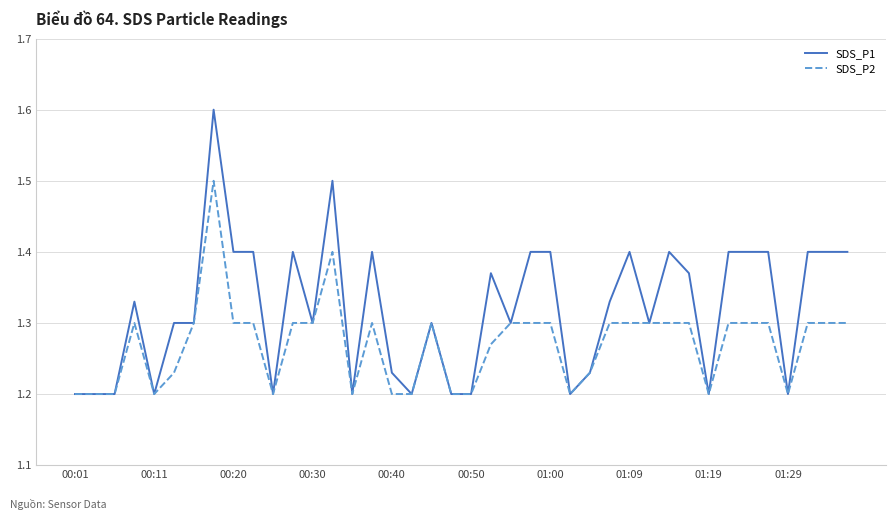

What is the maximum value shown in the chart?

1.6